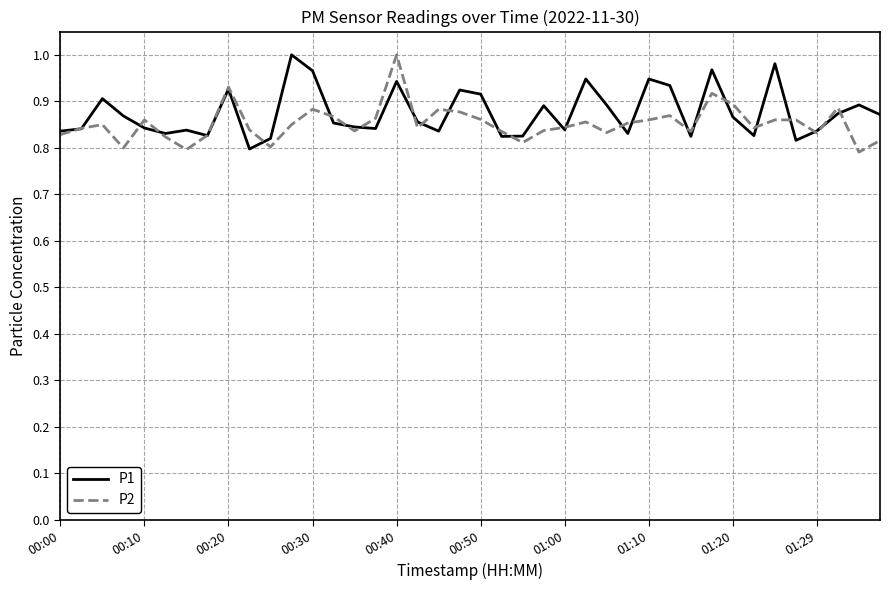

How many lines are shown in the chart?

2